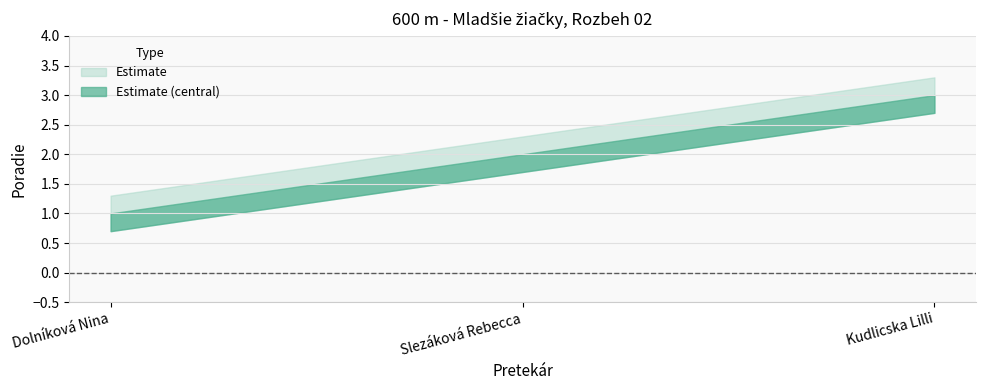

At which label does Poradie_lower reach its peak?

Kudlicska Lilli